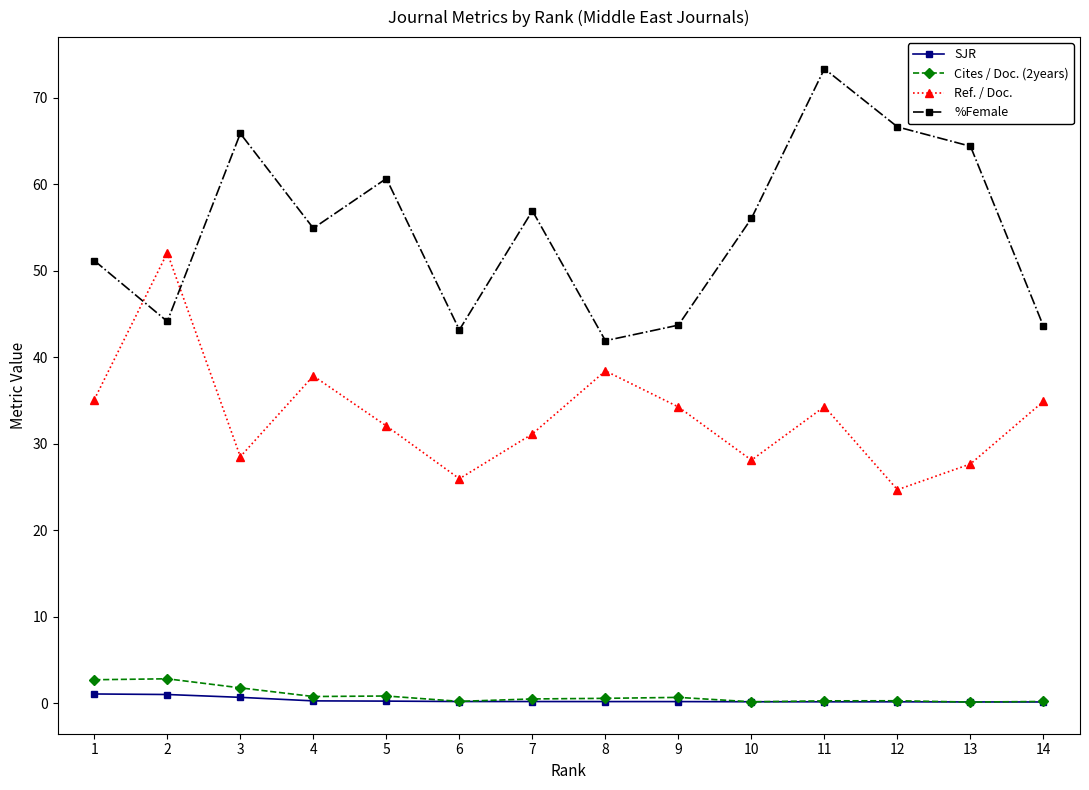

After their last crossing, which series has the higher values: %Female or Ref. / Doc.?

%Female